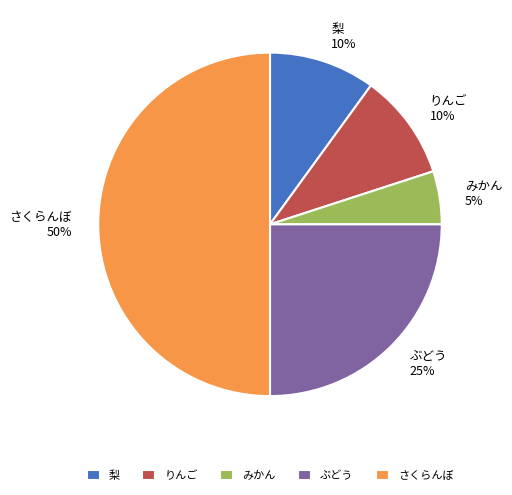

Is 梨 the majority of the pie?

No